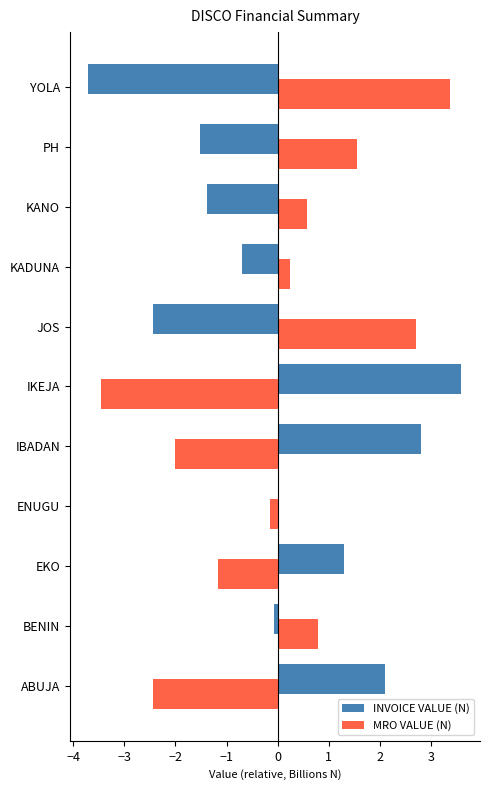

What value does the MRO VALUE (N) series have at IKEJA?

-3.4